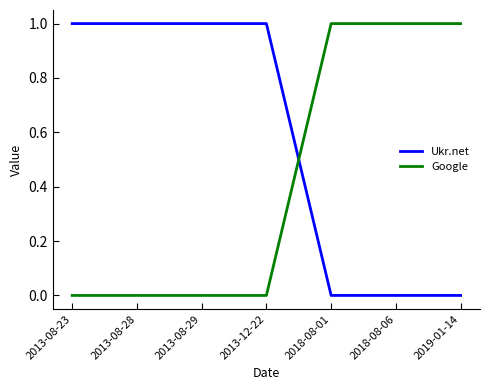

Is the value of Ukr.net at 2013-08-29 greater than the value of Google at 2013-08-23?

Yes